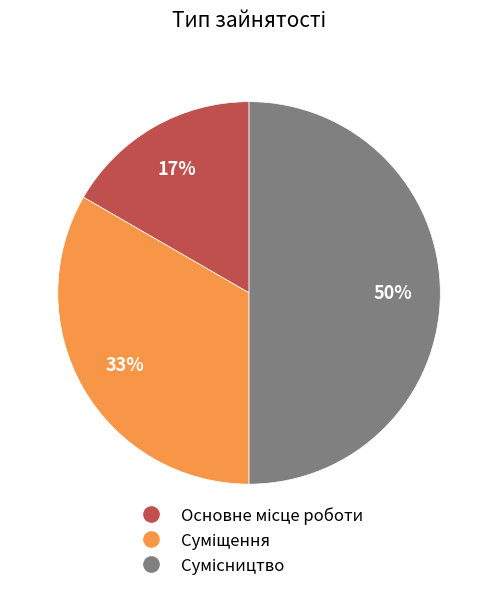

To the nearest percent, what is the difference between the largest and smallest slice percentages?

33%